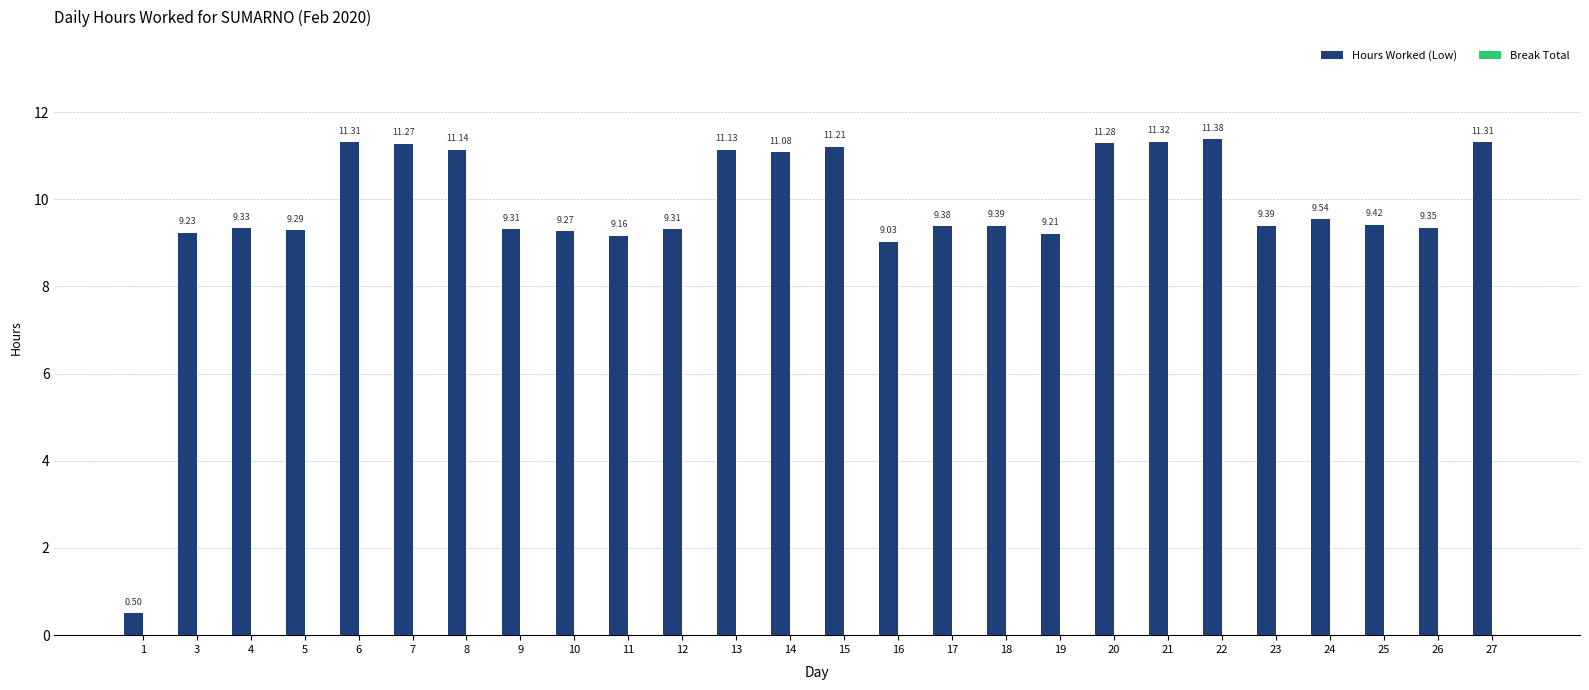

What is the difference between the values at 6 and 17?

1.9